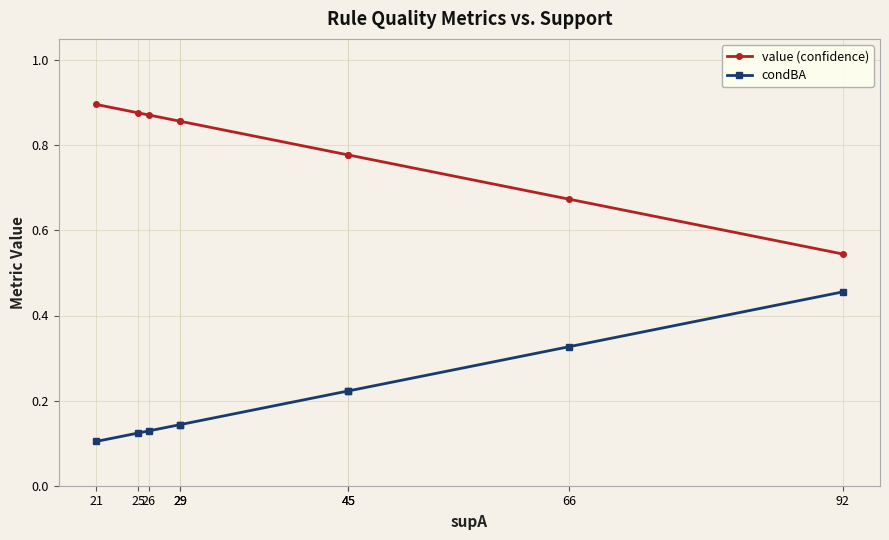

What is the difference between the second highest and second lowest values in the value (confidence) series?

0.2